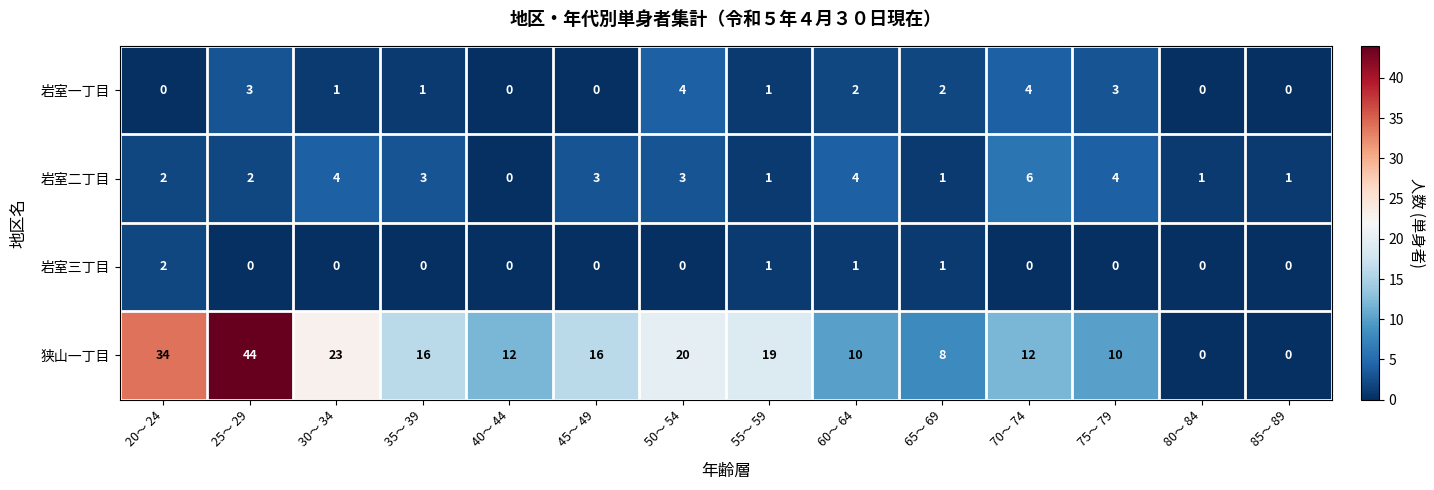

Which series has the largest total across all categories?

狭山一丁目